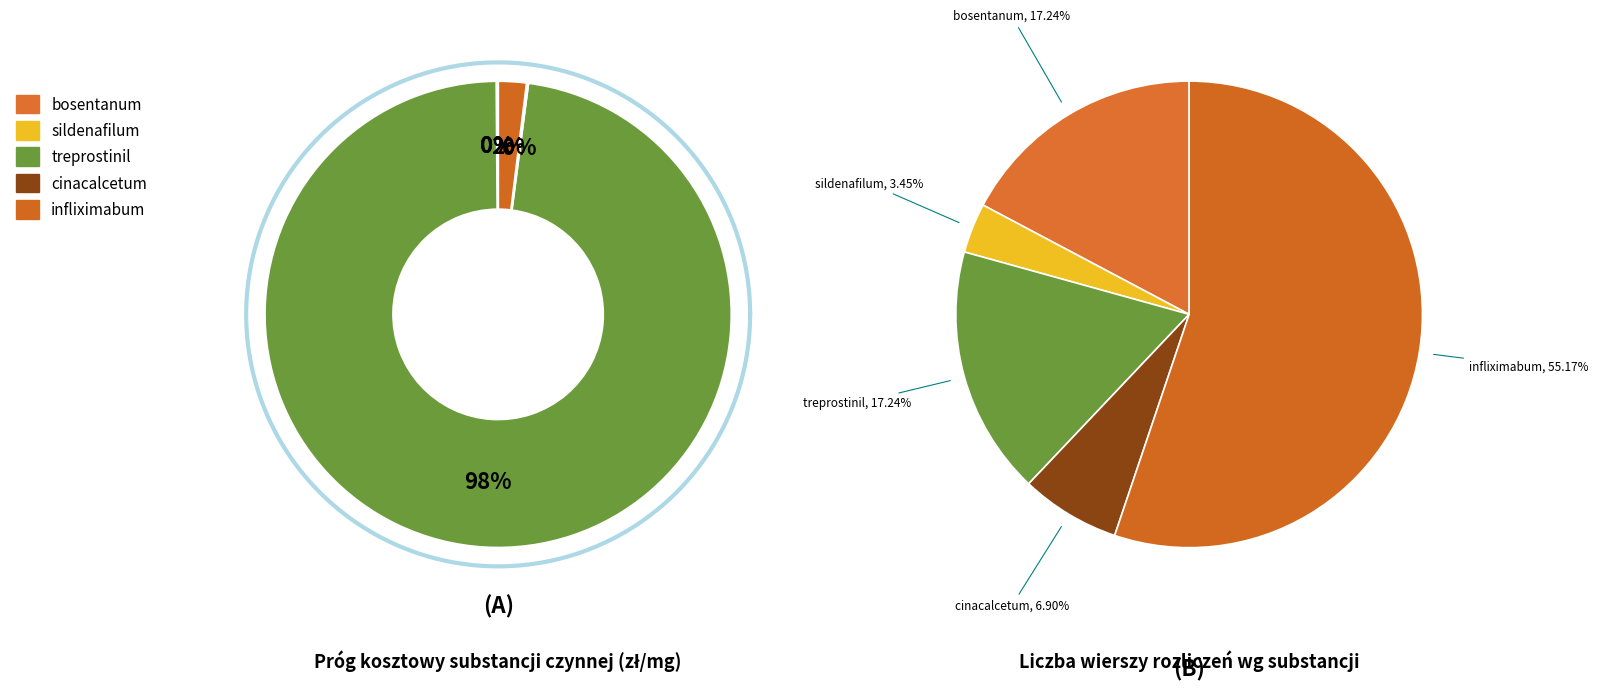

What is the smallest slice in the pie chart?

sildenafilum